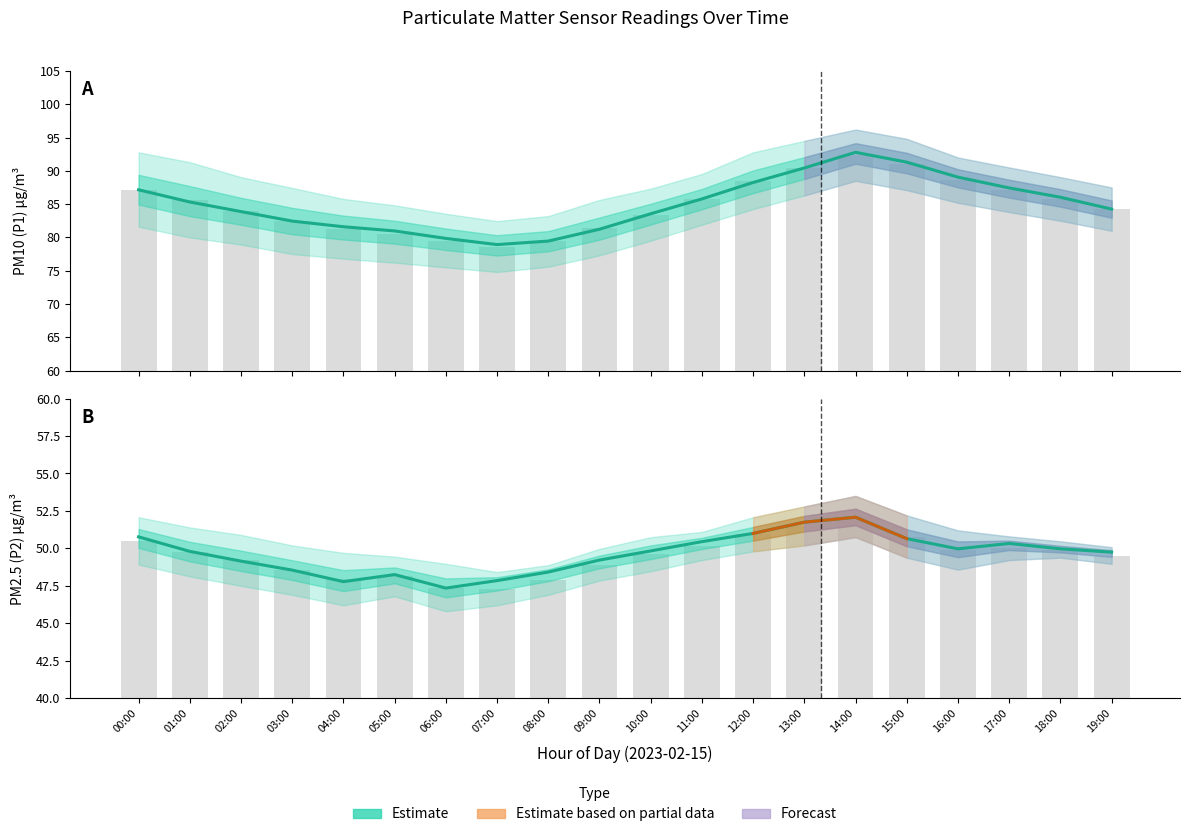

At 18:00, list the series in order from largest to smallest.

P1 Estimate, P2 Estimate